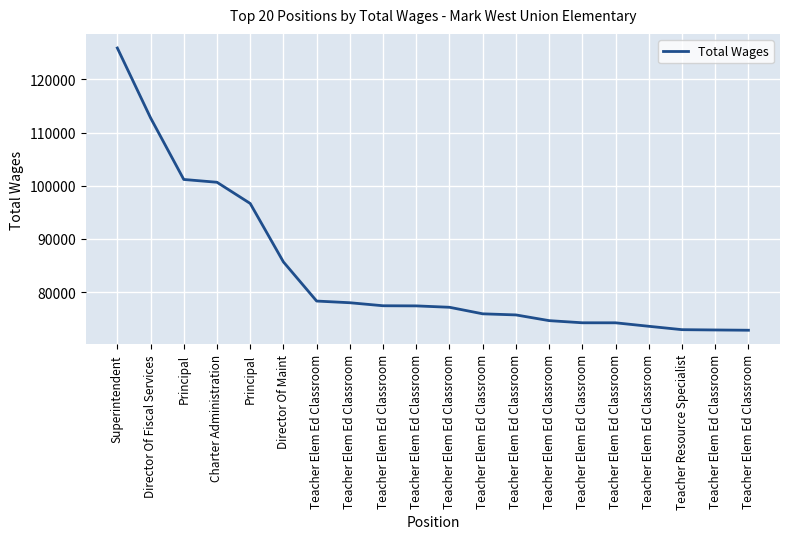

Rank the categories by value from highest to lowest.

Superintendent, Director Of Fiscal Services, Principal, Charter Administration, Principal, Director Of Maint, Teacher Elem Ed Classroom, Teacher Elem Ed Classroom, Teacher Elem Ed Classroom, Teacher Elem Ed Classroom, Teacher Elem Ed Classroom, Teacher Elem Ed Classroom, Teacher Elem Ed Classroom, Teacher Elem Ed Classroom, Teacher Elem Ed Classroom, Teacher Elem Ed Classroom, Teacher Elem Ed Classroom, Teacher Resource Specialist, Teacher Elem Ed Classroom, Teacher Elem Ed Classroom